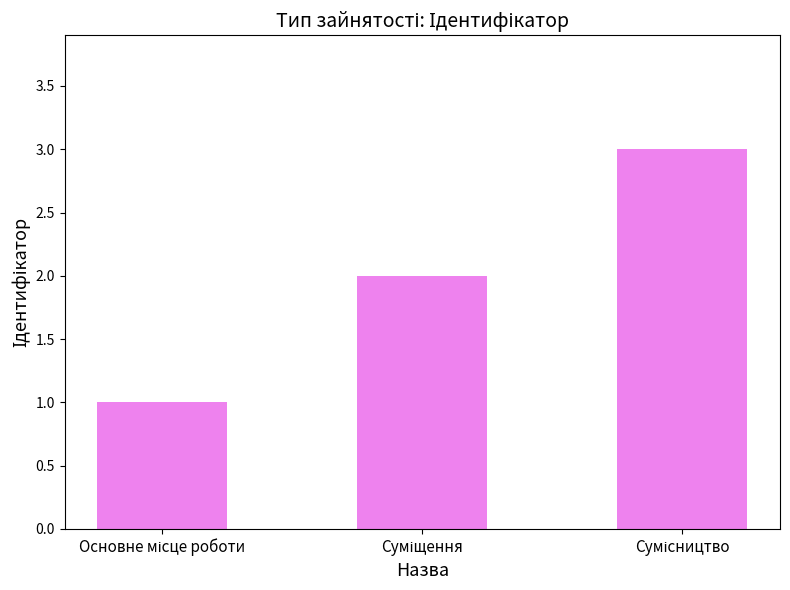

How many bars are there in total?

3